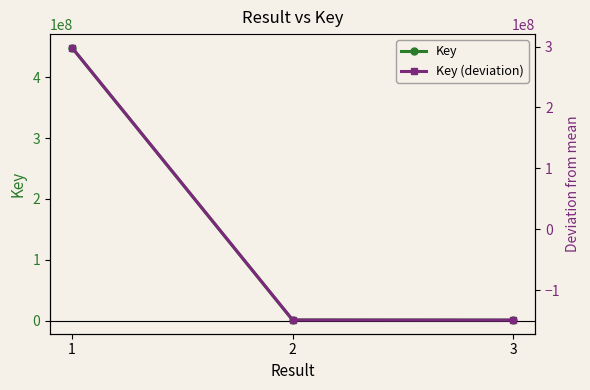

Reading left to right, what are all the values shown in this chart?

Key: 1=448304634.0	2=1328511.0	3=1197181.0
Key (deviation): 1=298027858.7	2=-148948264.3	3=-149079594.3